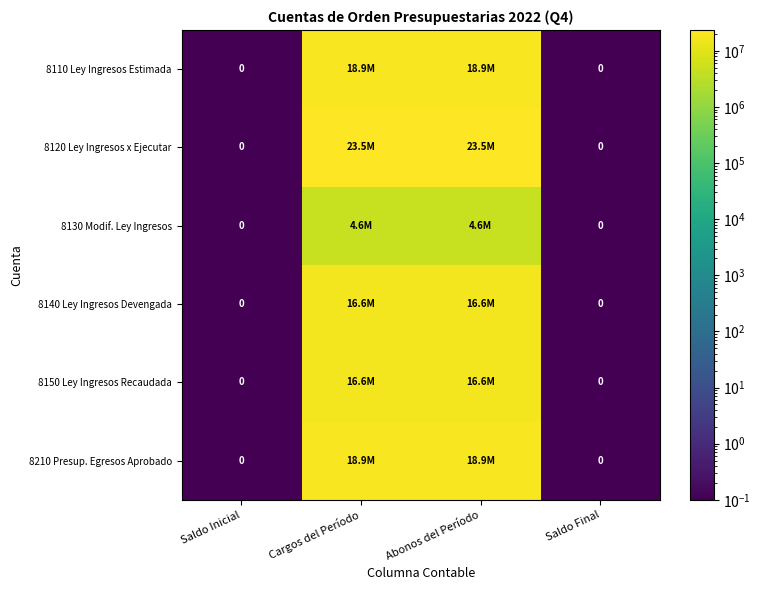

The 8130 Modif. Ley Ingresos series shows 4617660.0 at Cargos del Período. True or false?

True